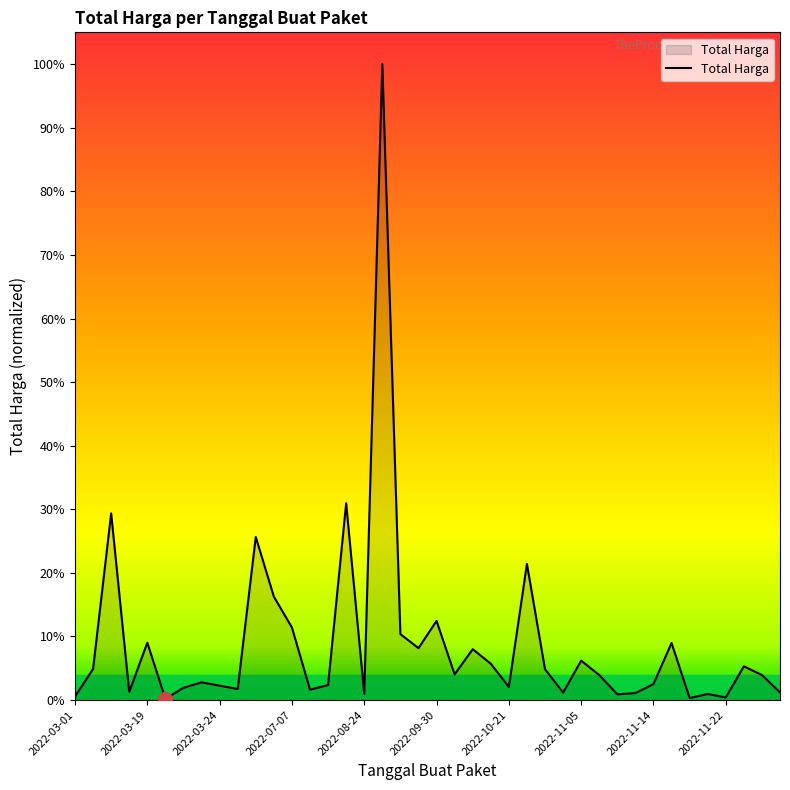

What is the difference between the maximum and minimum values?

1.0